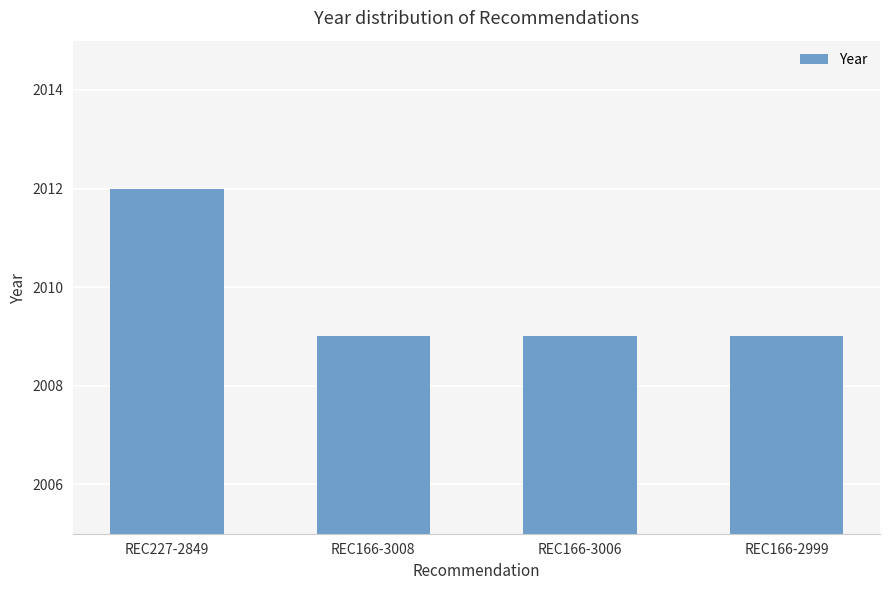

What is the change in value from REC227-2849 to REC166-2999?

-3